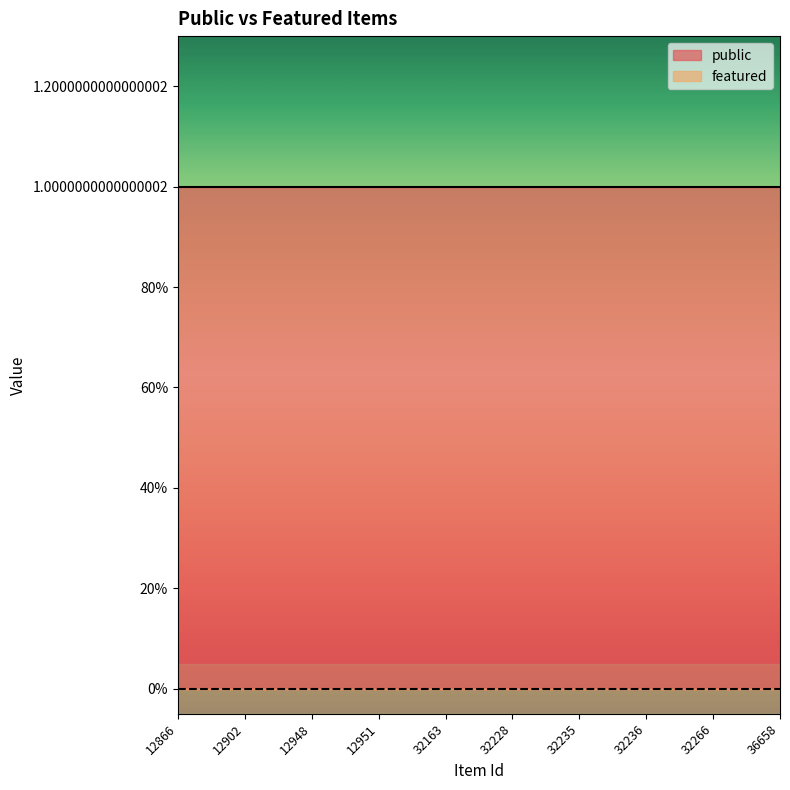

Rank the series by their average value, from lowest to highest.

featured, public